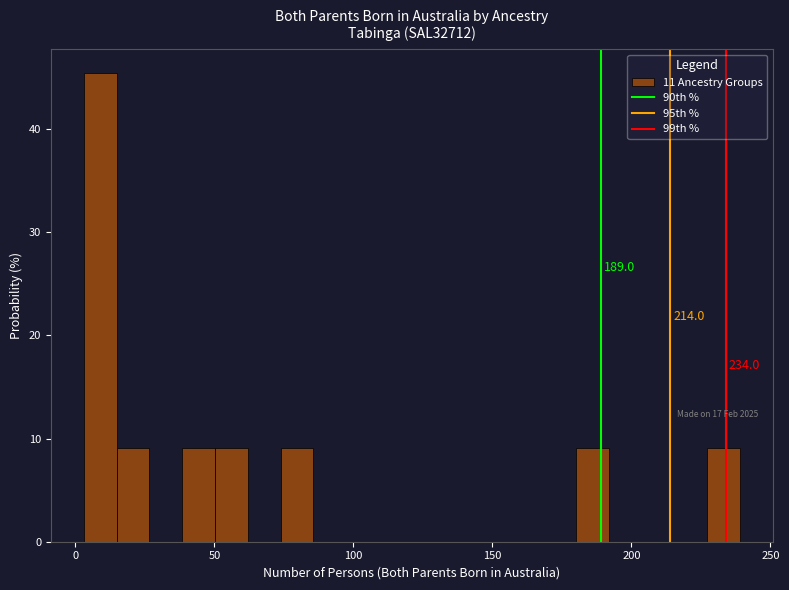

Read against the x-axis, roughly where is the centre of the tallest bar?

10